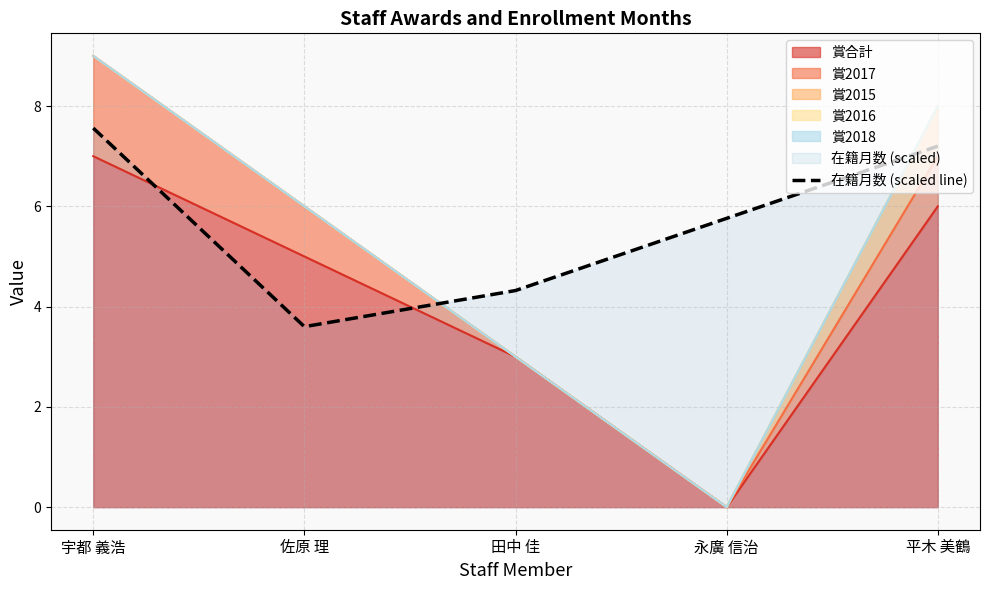

True or false: the data shows 3.5 at 平木 美鶴.

False